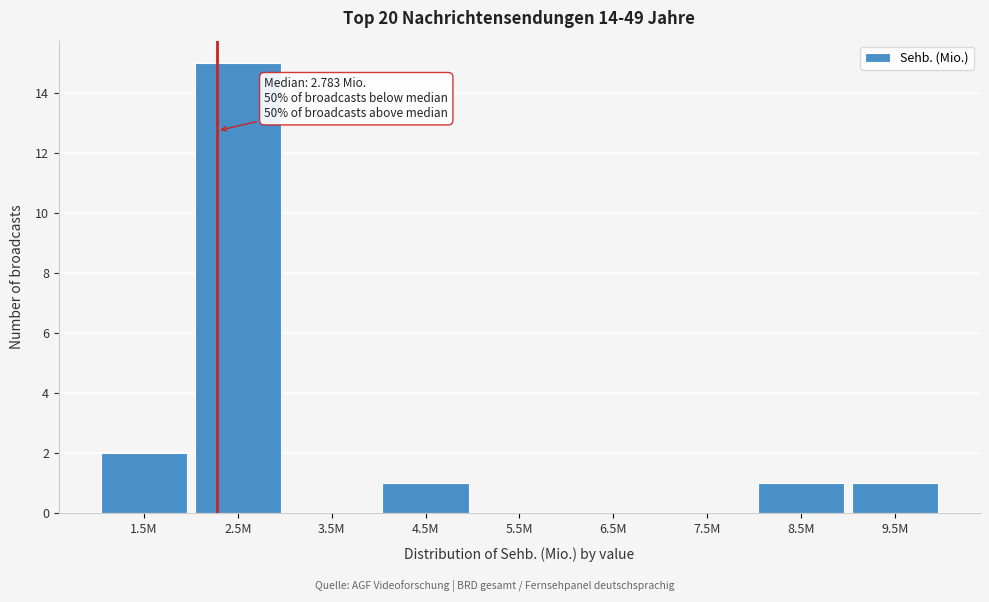

Reading right to left, what are all the values shown in this chart?

9.5M=1	8.5M=1	7.5M=0	6.5M=0	5.5M=0	4.5M=1	3.5M=0	2.5M=15	1.5M=2